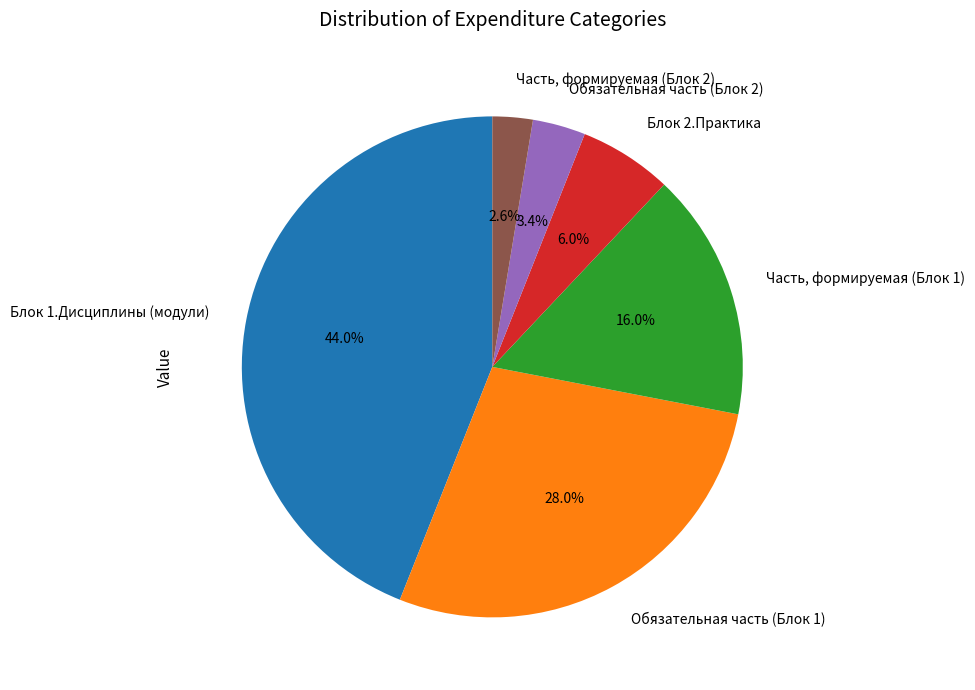

Count the number of slices in the pie.

6